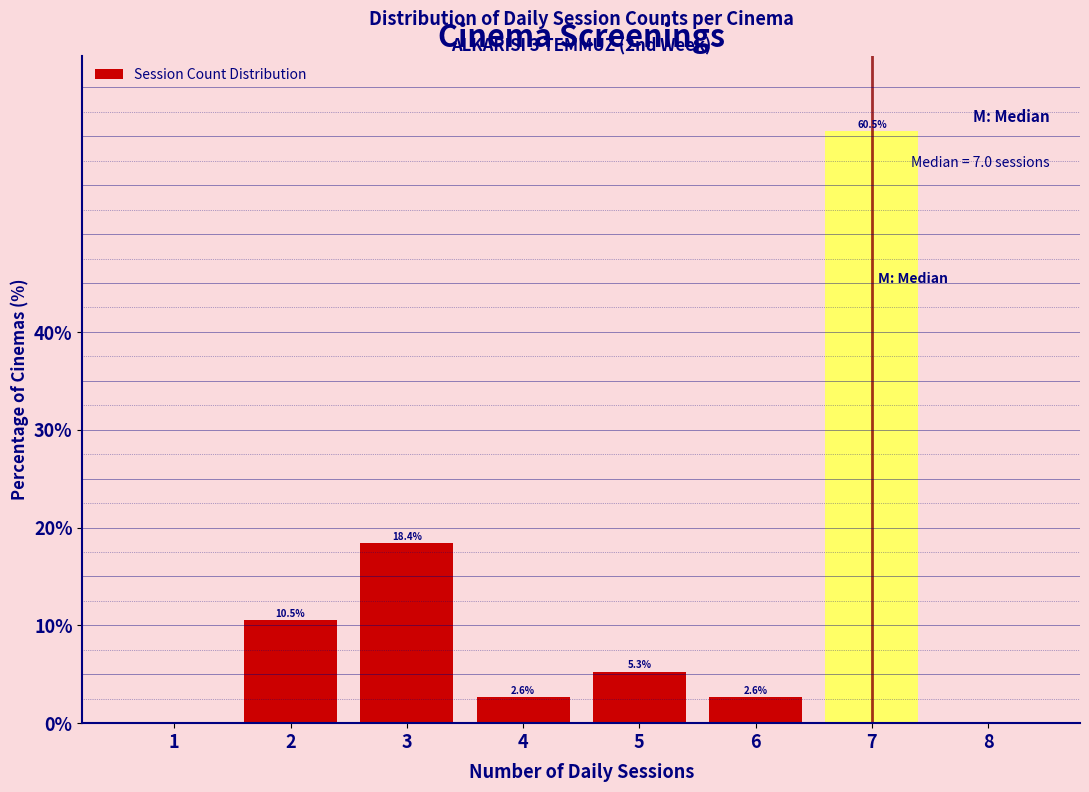

Reading left to right, list all the values displayed in this chart.

1=0.0	2=10.5	3=18.4	4=2.6	5=5.3	6=2.6	7=60.5	8=0.0